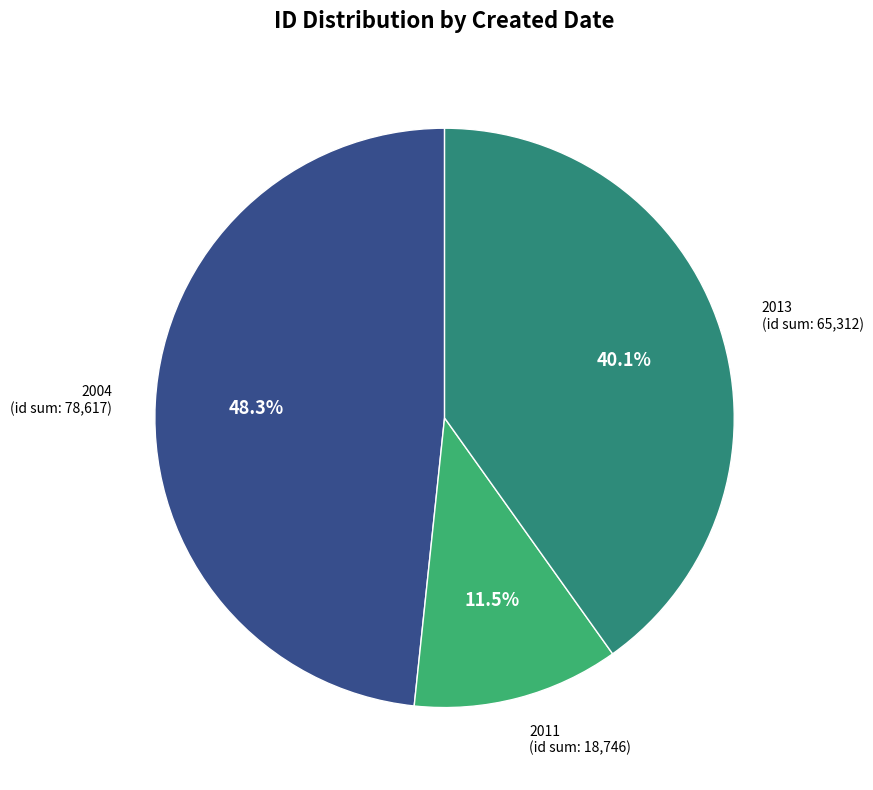

Is there any slice that represents more than half of the pie?

No